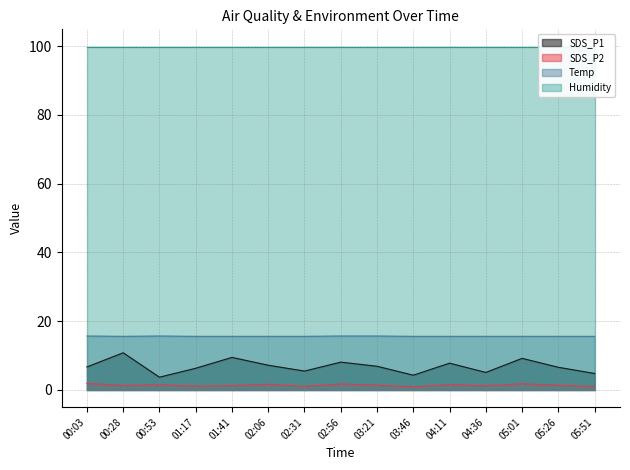

The value of SDS_P1 at 05:26 is 6.6. True or false?

True